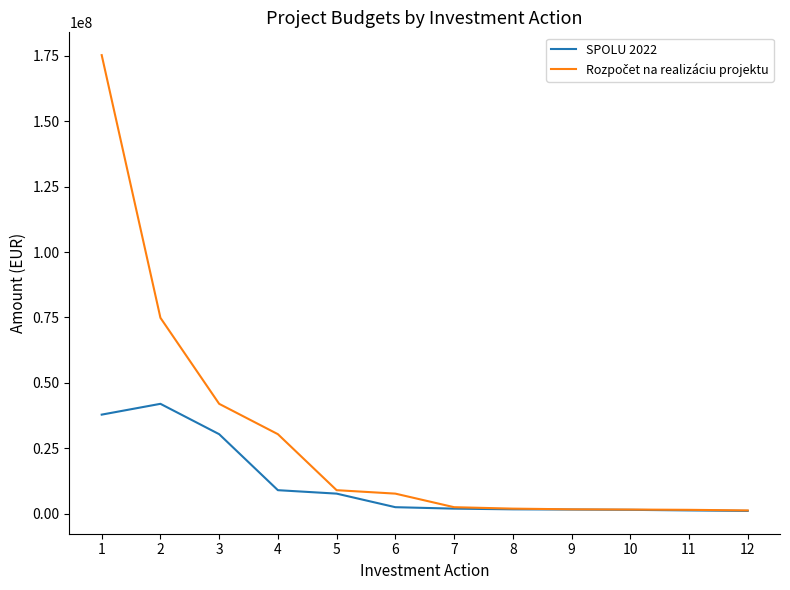

What is the maximum value shown in the chart?

175248855